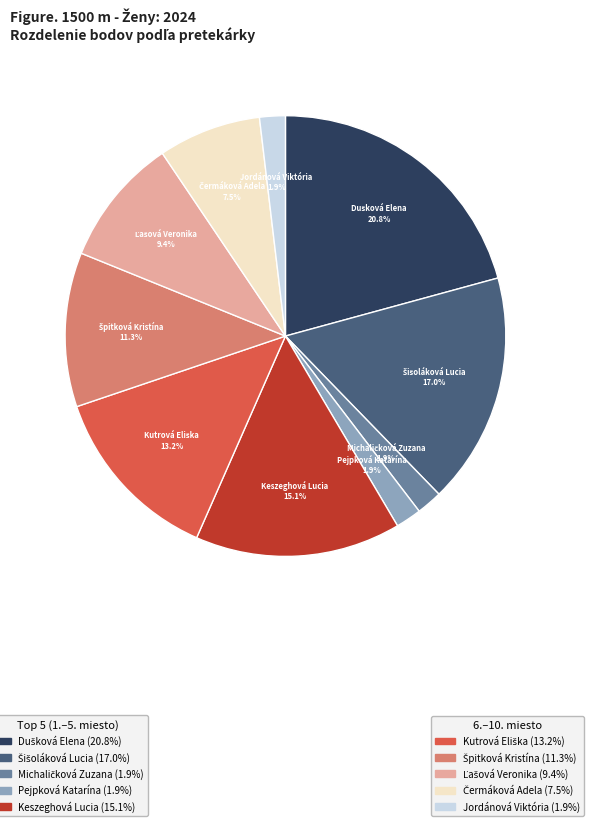

Count the number of slices in the pie.

10